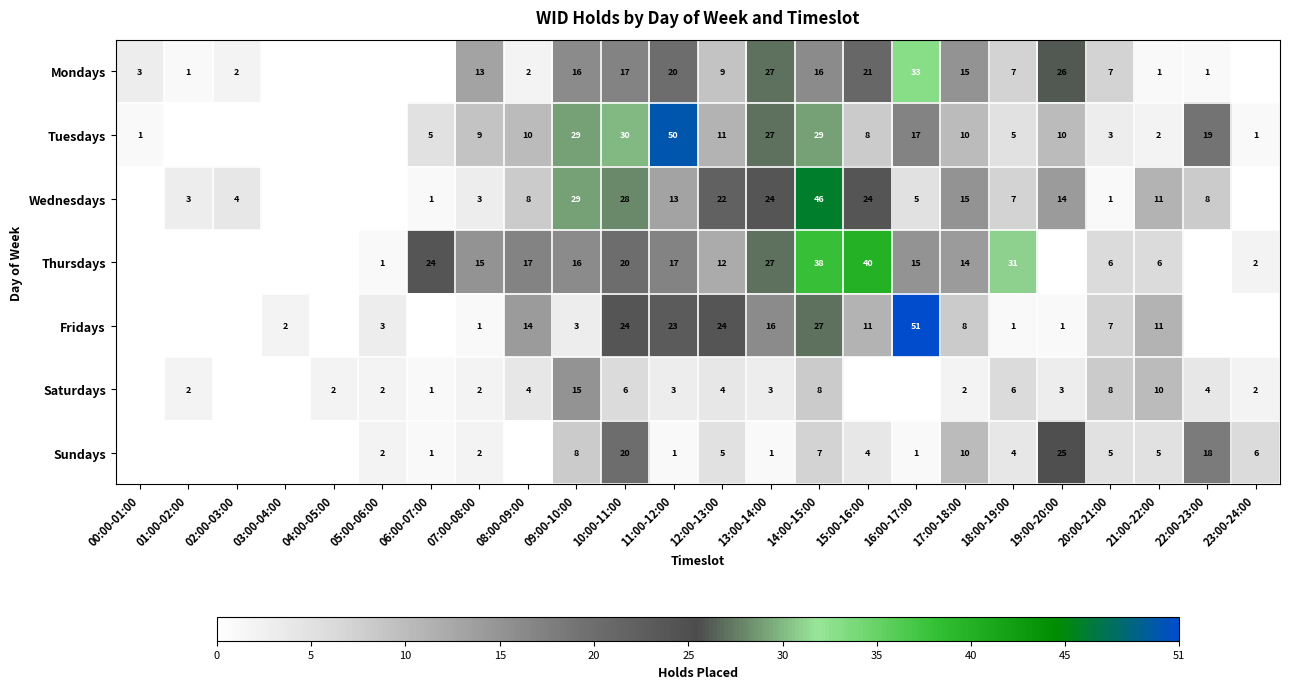

The Tuesdays series shows 2 at 21:00-22:00. True or false?

True